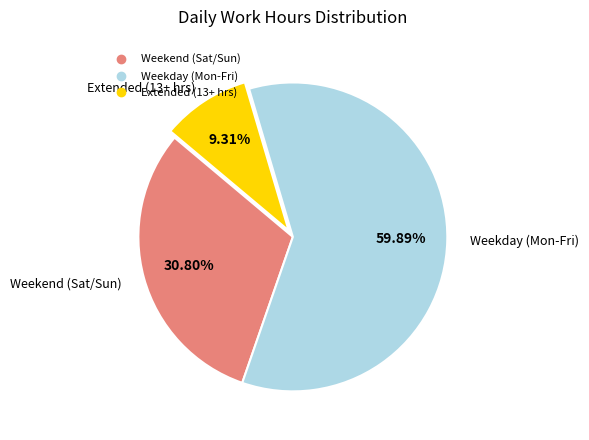

Is there any slice that represents more than half of the pie?

Yes